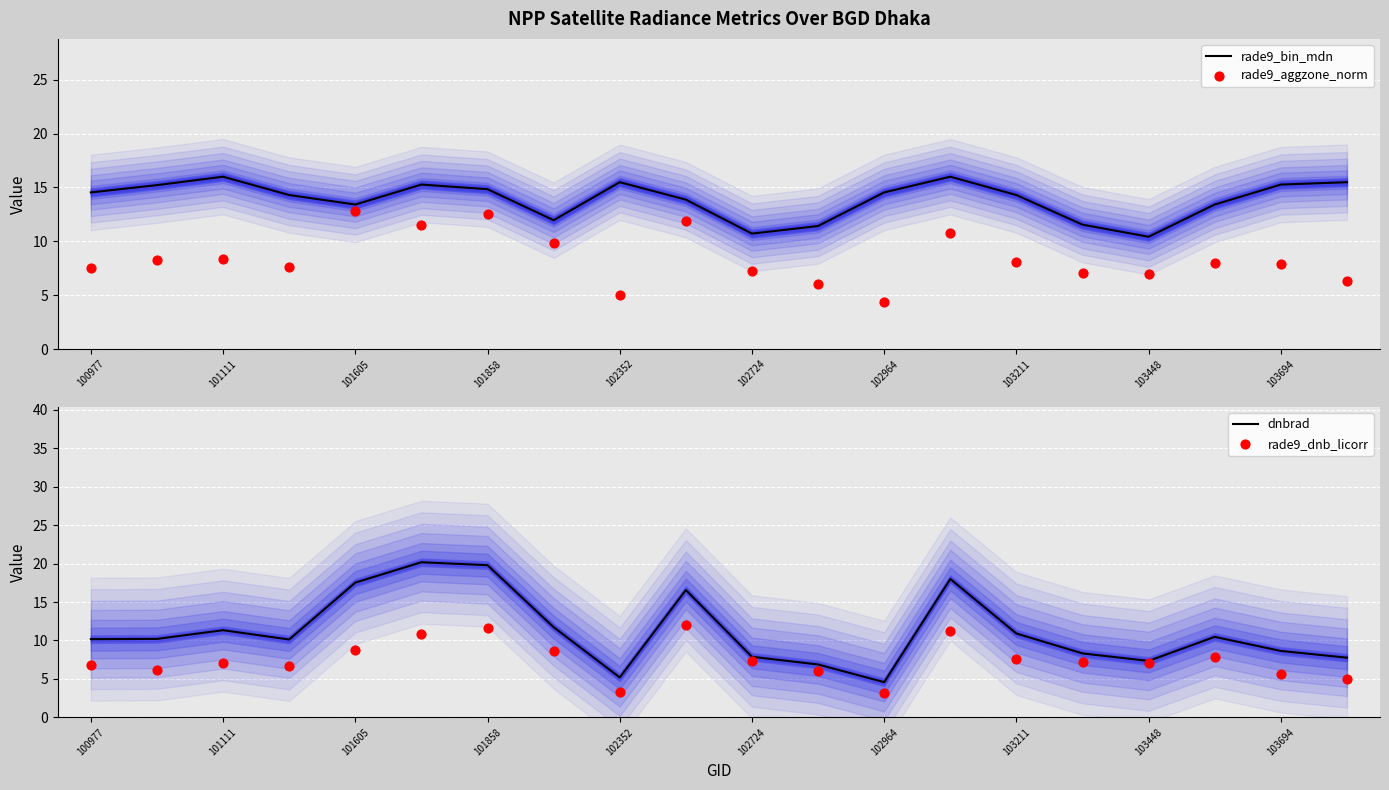

Which series reaches the minimum Y coordinate?

rade9_dnb_licorr